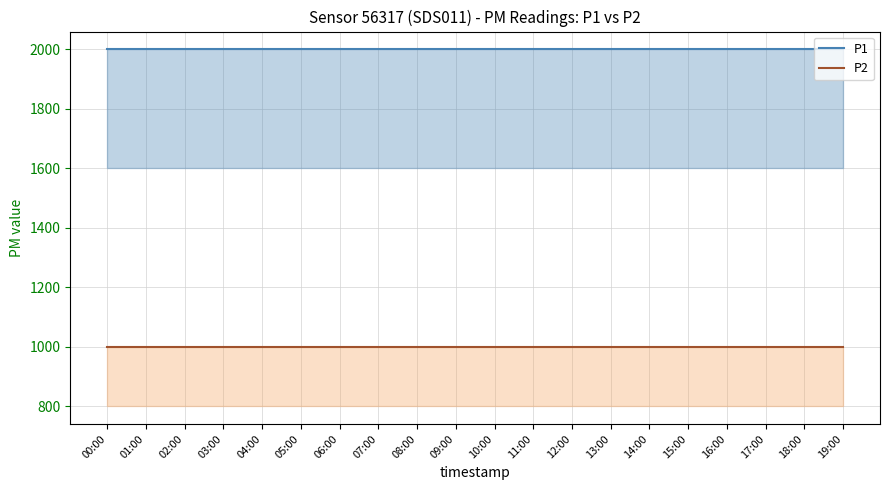

Which series changed the most between 00:00 and 02:00?

P1